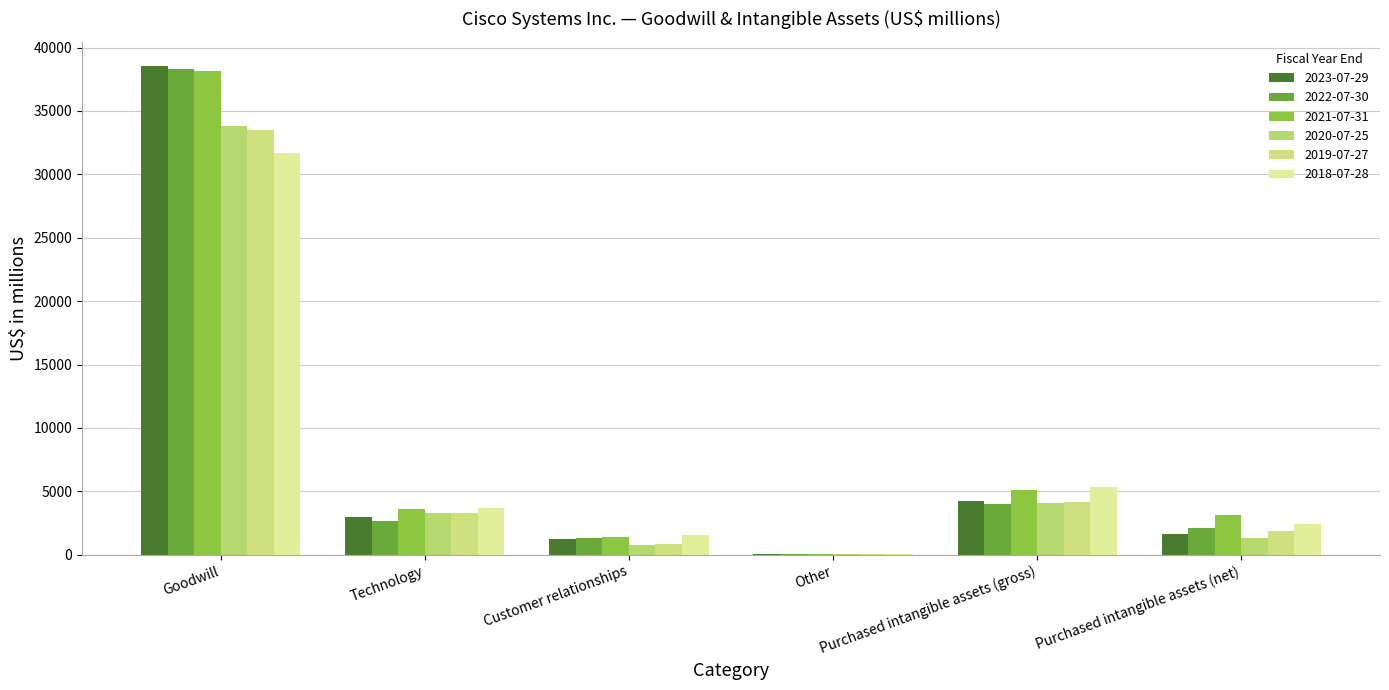

Count the number of categories in the chart.

6